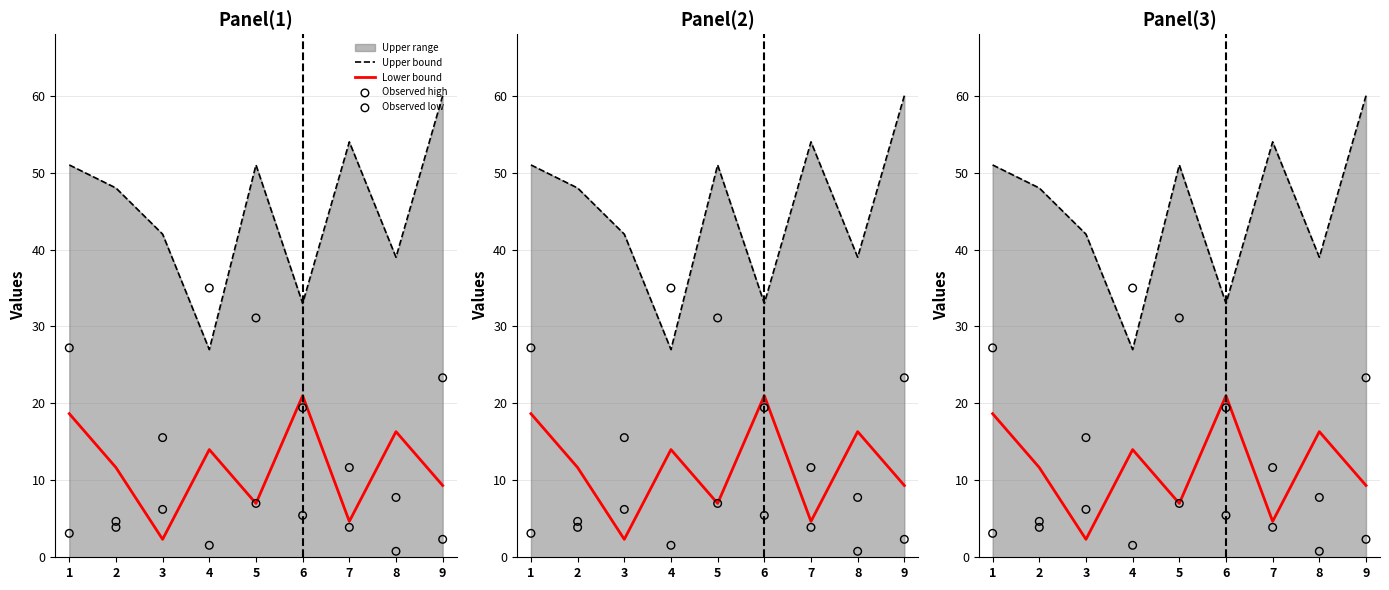

At which category is the sum across all series the highest?

1